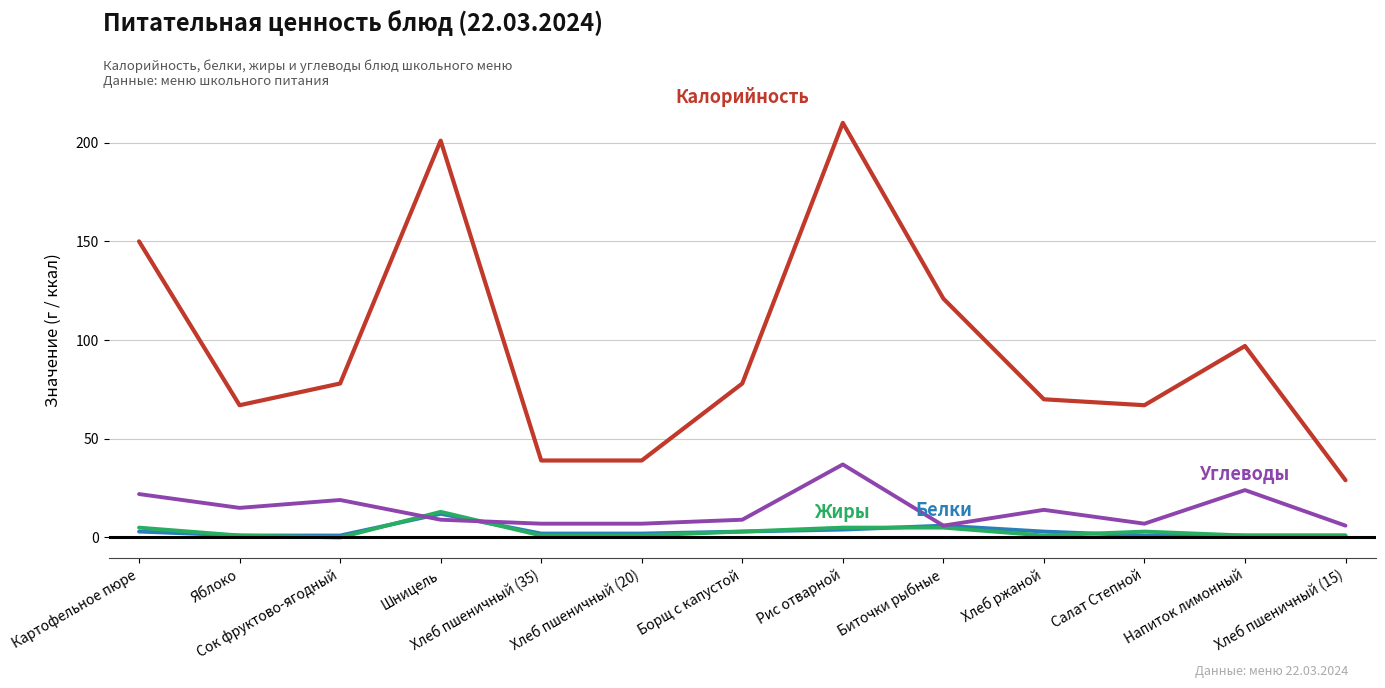

What position from the right is Биточки рыбные?

5